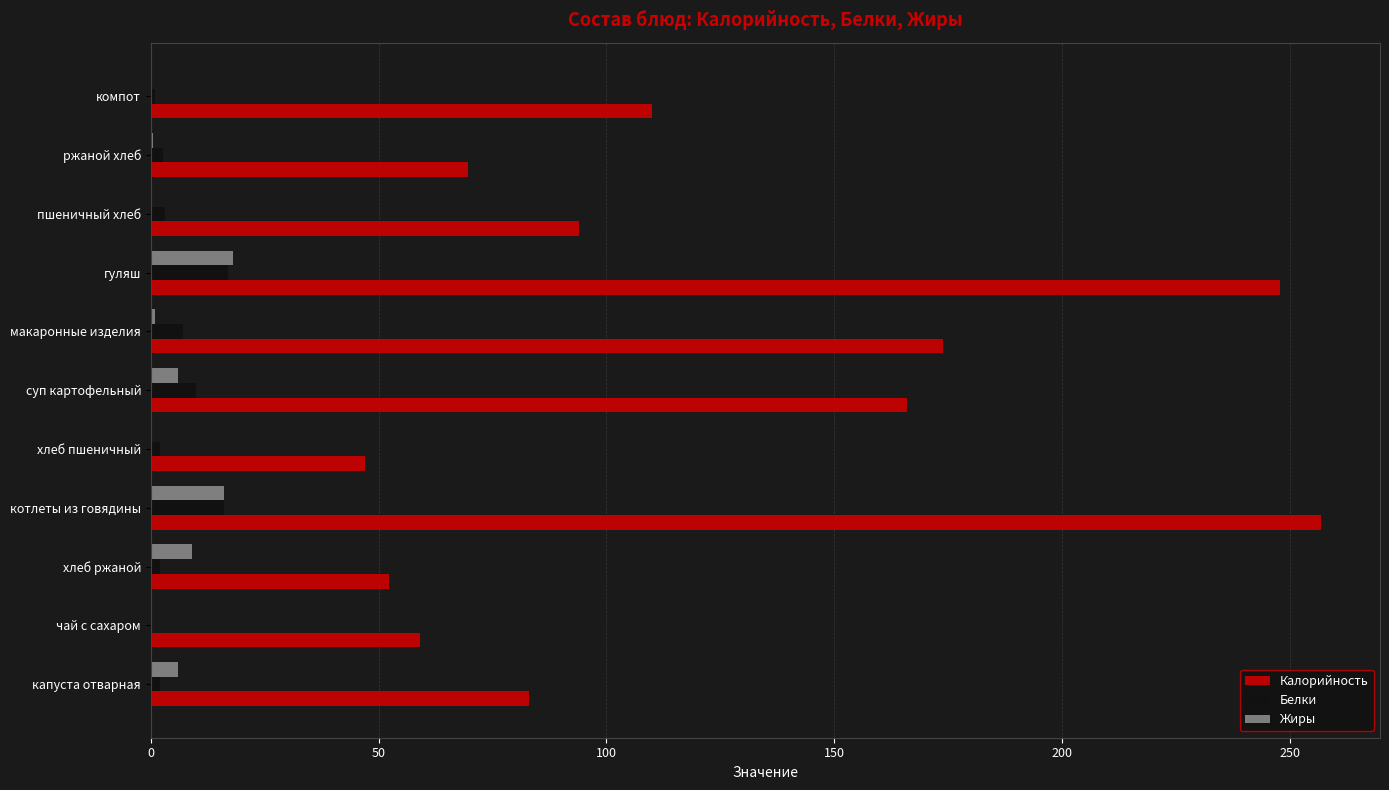

What is the total value across all series at чай с сахаром?

59.0